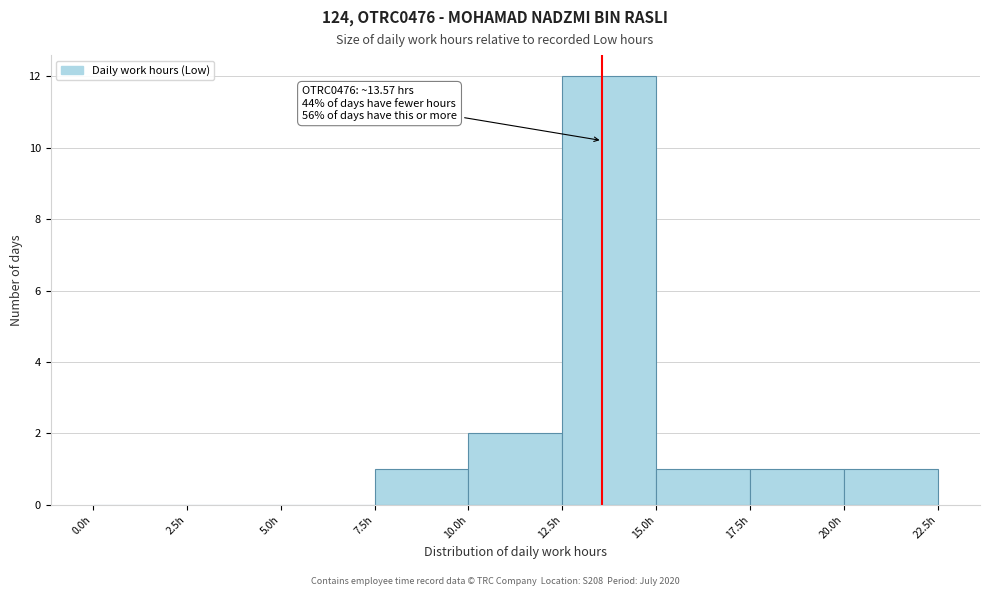

Over which range of the x-axis is the bar tallest?

12.5 to 15.0